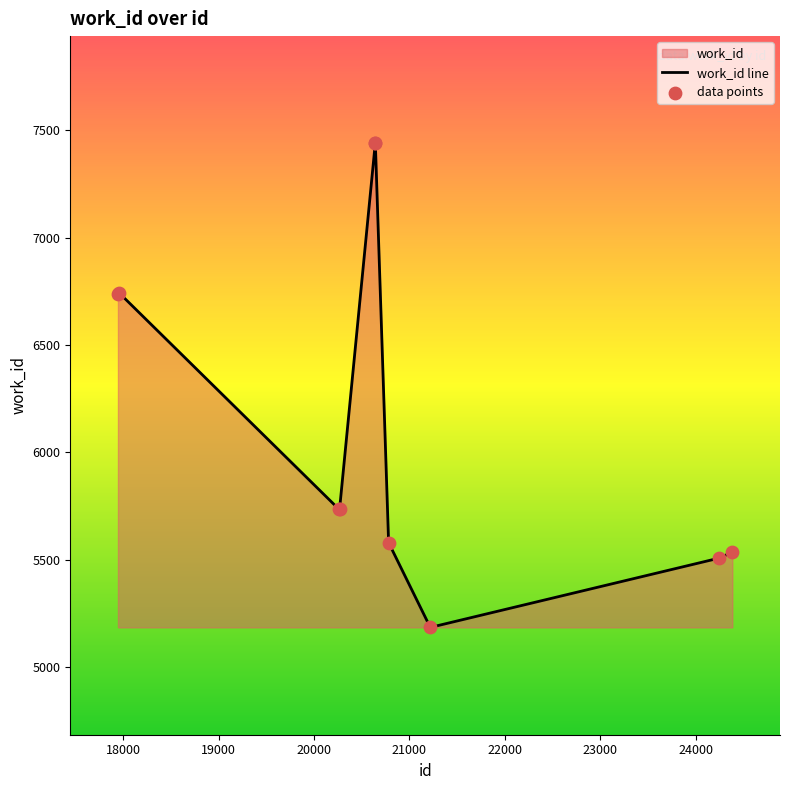

What is the difference between the maximum and minimum values?

2255